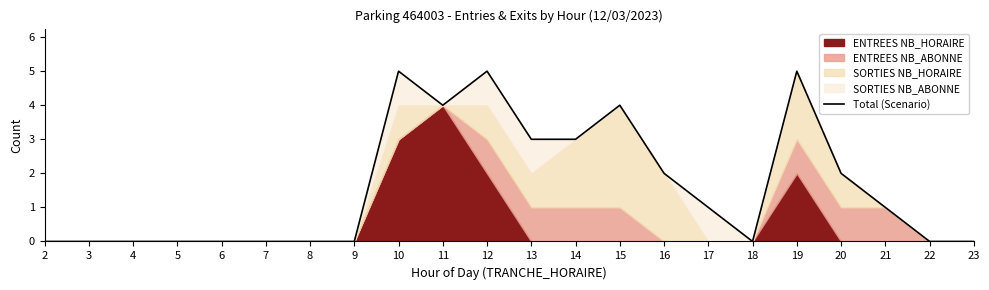

Which category has the highest value across all series?

10